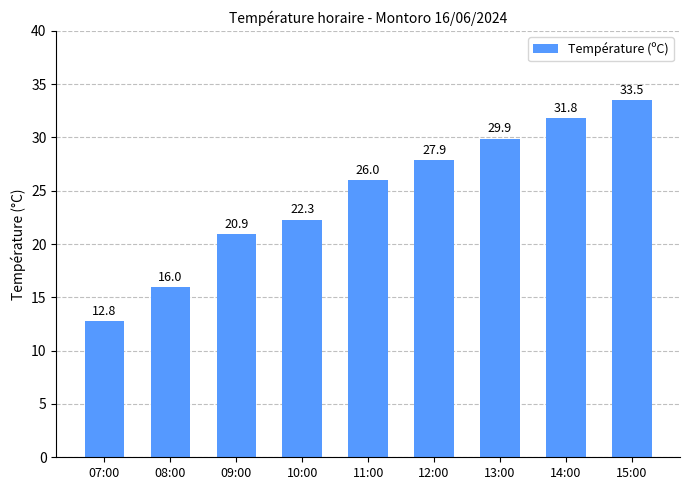

Rank the categories by value from highest to lowest.

15:00, 14:00, 13:00, 12:00, 11:00, 10:00, 09:00, 08:00, 07:00